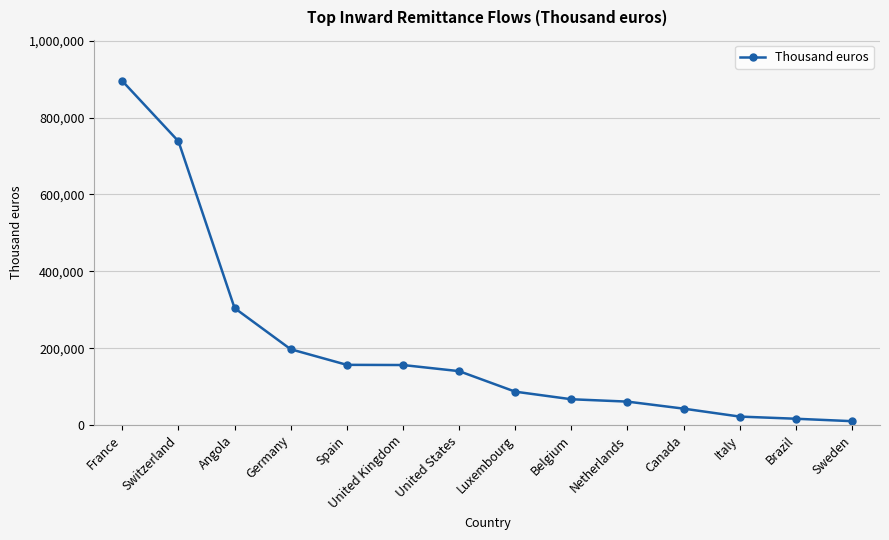

What is the label of the 10th point from the right?

Spain